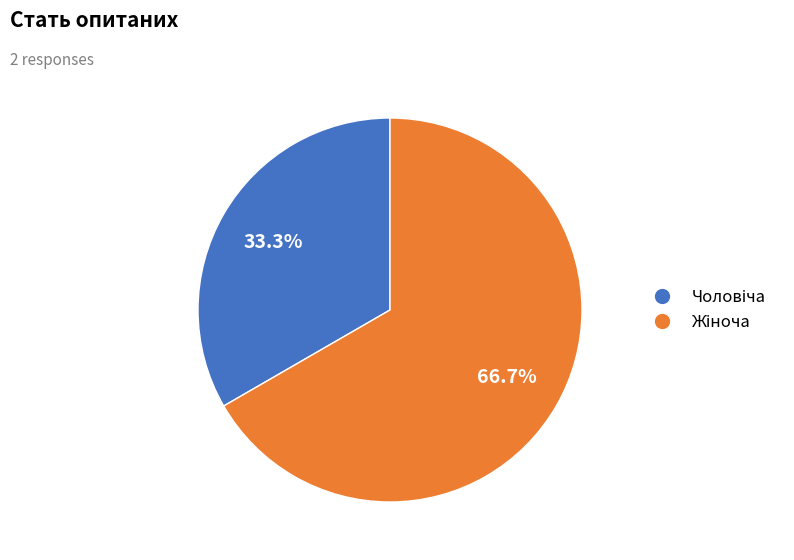

Is there a majority slice in this chart?

Yes